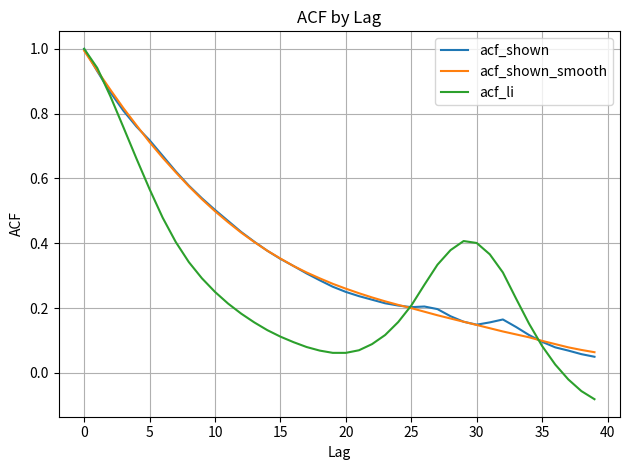

Count the number of categories in the chart.

40